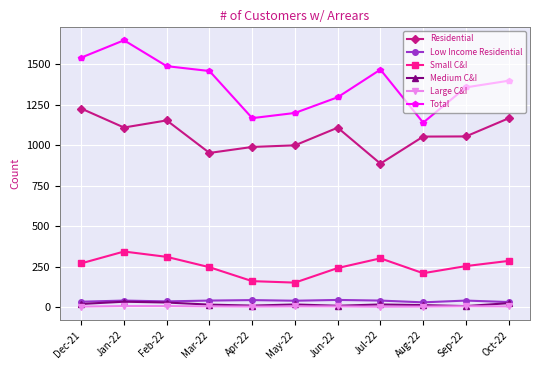

What is the value of the Large C&I point at the 5th from the left?

3